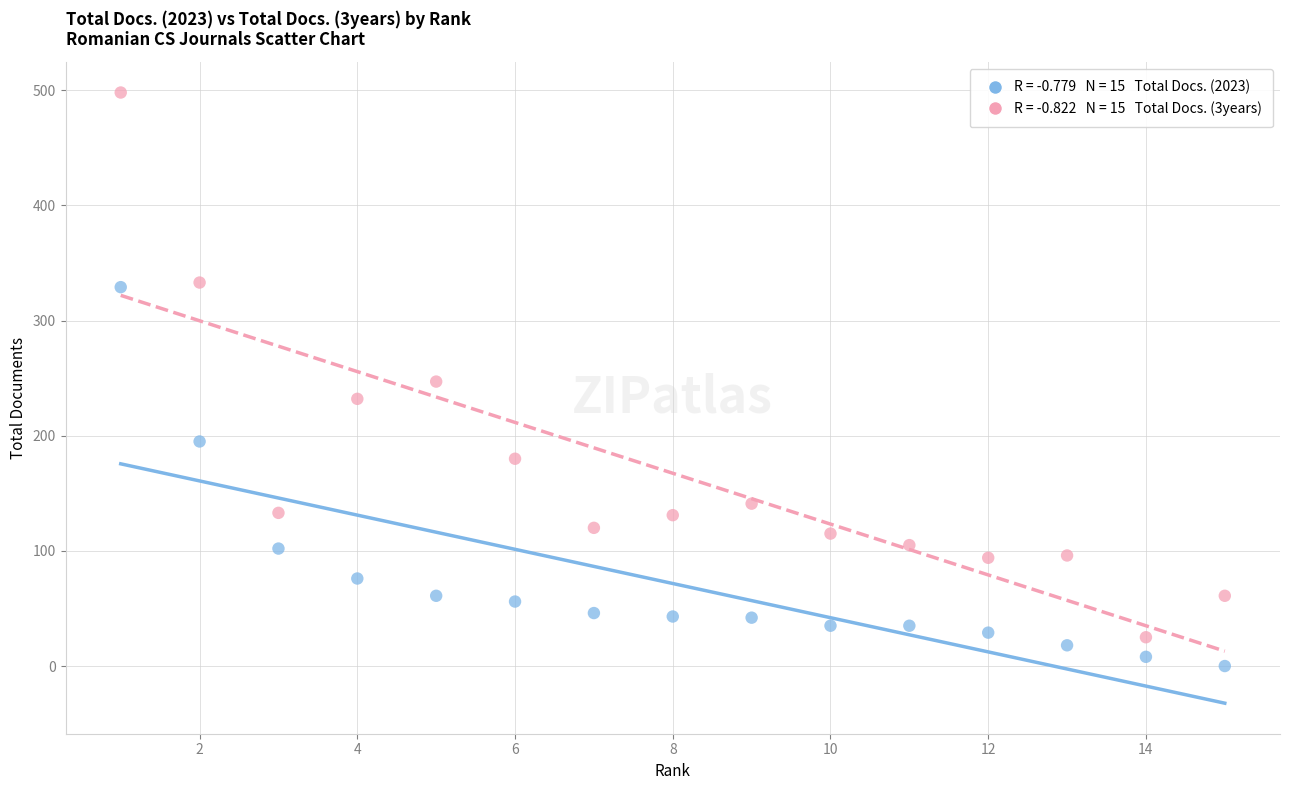

Across all data points, what is the range of X values (max minus min)?

14